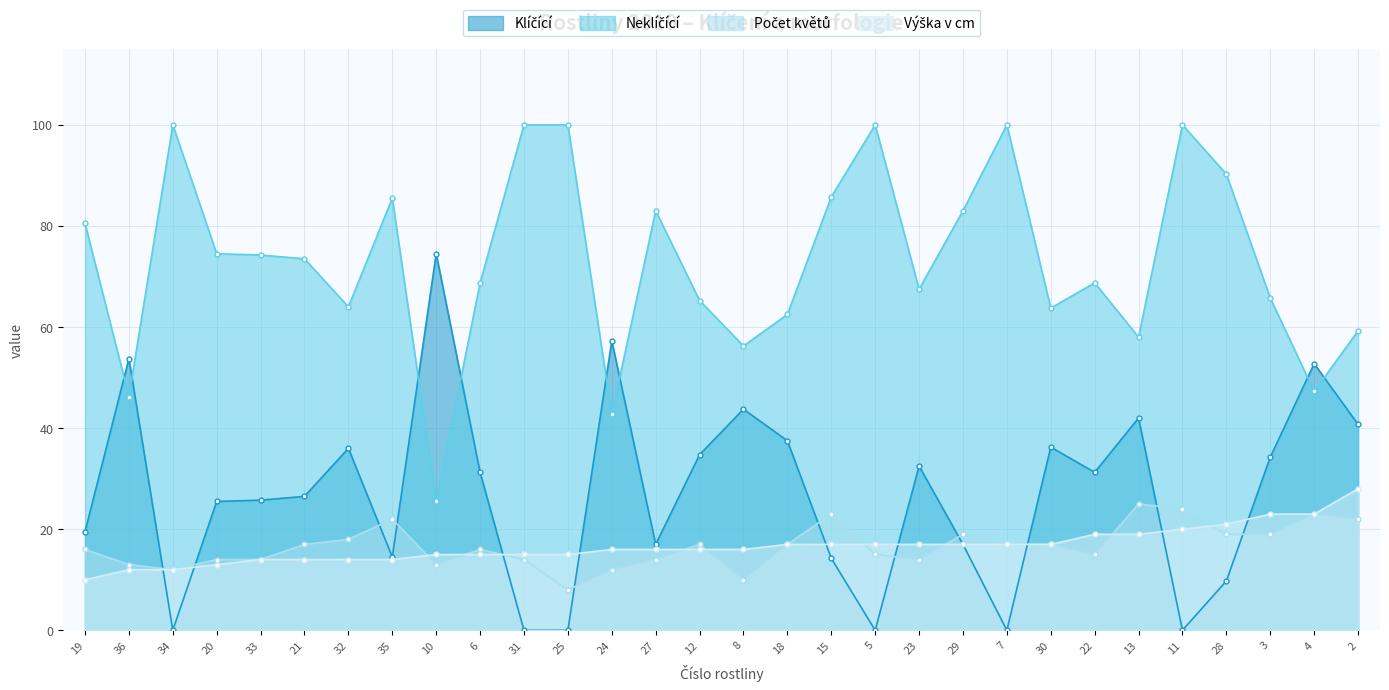

Is it true that Klíčící equals 0.0 at 5?

True